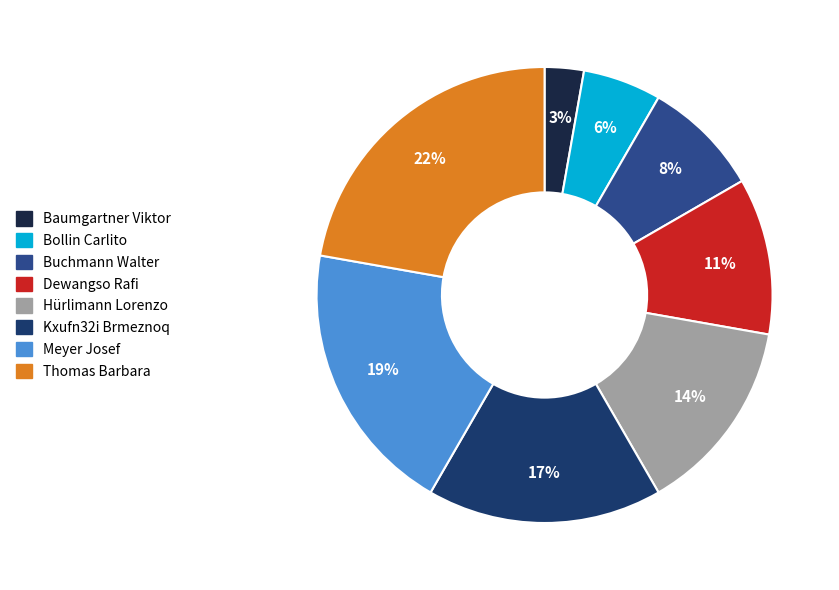

Which slice is the smallest?

Baumgartner Viktor